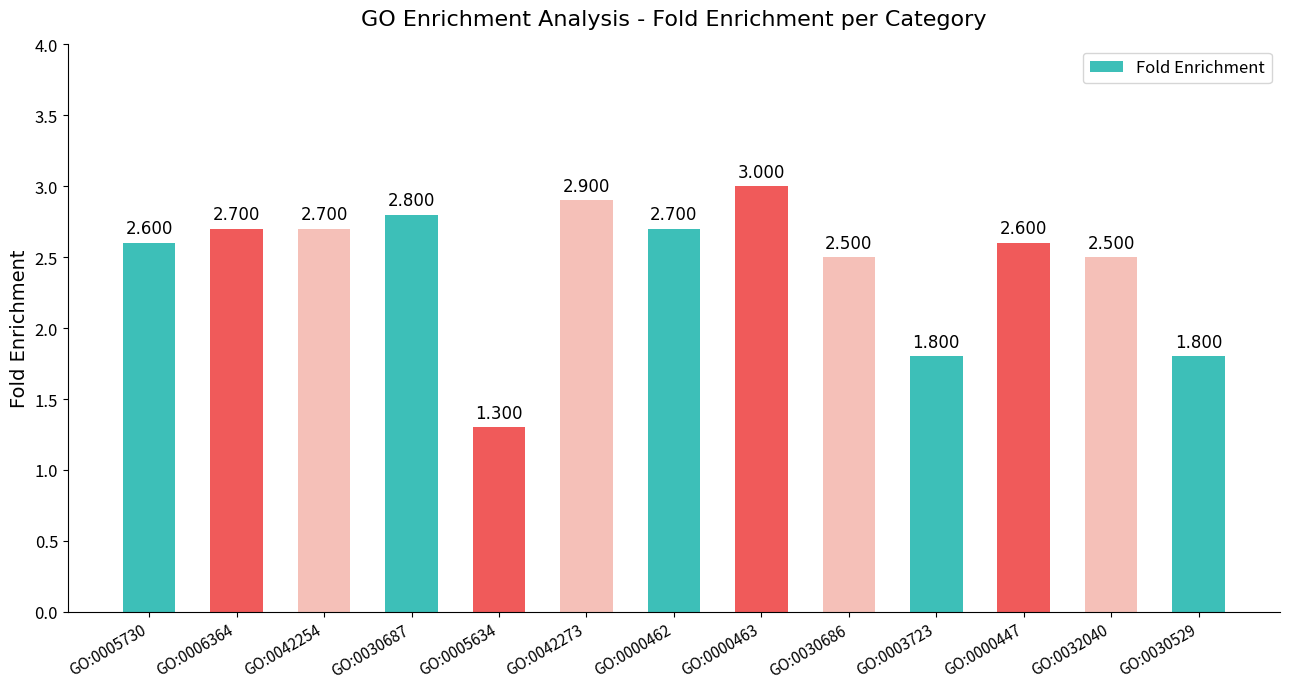

Reading left to right, extract all data points from this chart.

2.6	2.7	2.7	2.8	1.3	2.9	2.7	3.0	2.5	1.8	2.6	2.5	1.8